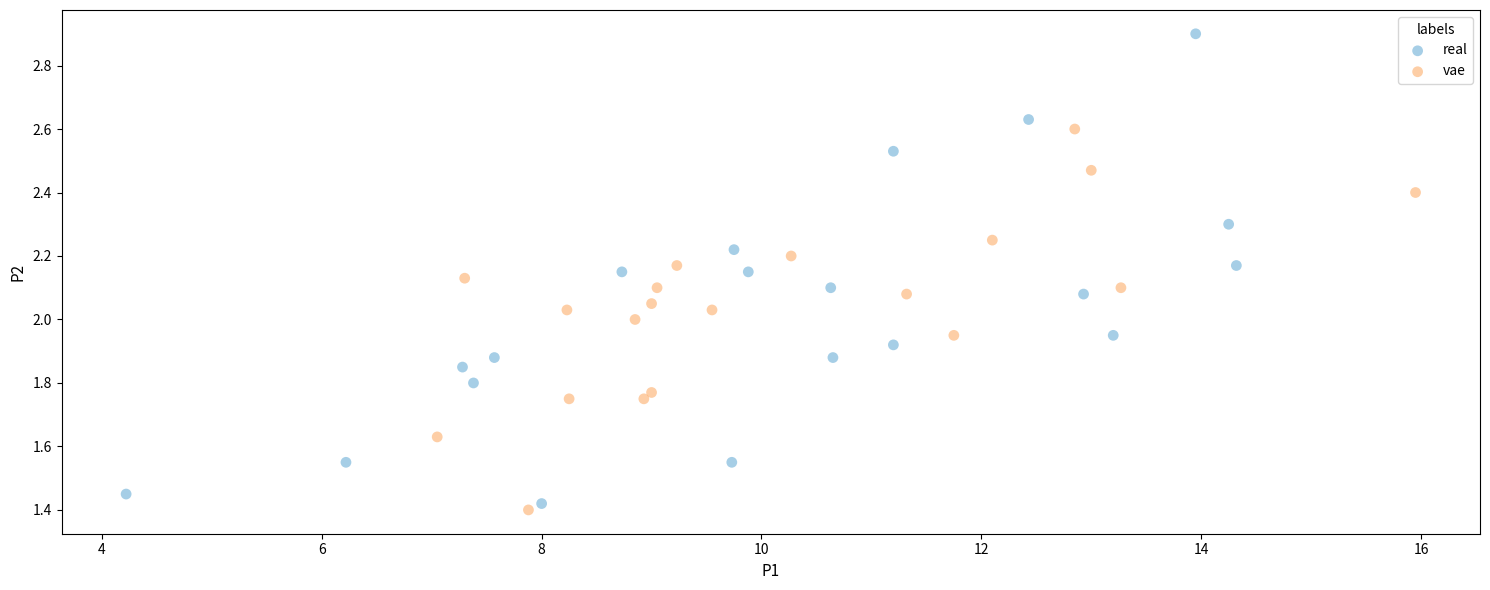

What are all the series names shown in the legend?

real, vae